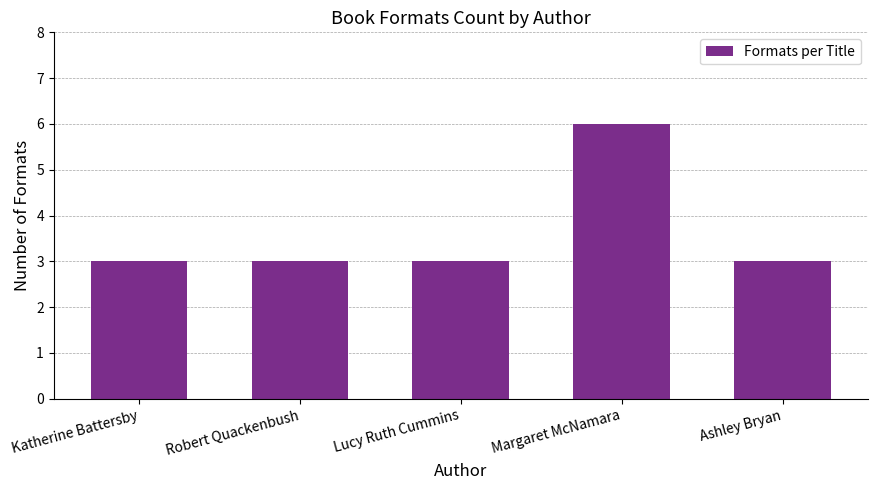

True or false: the data shows 3 at Katherine Battersby.

True